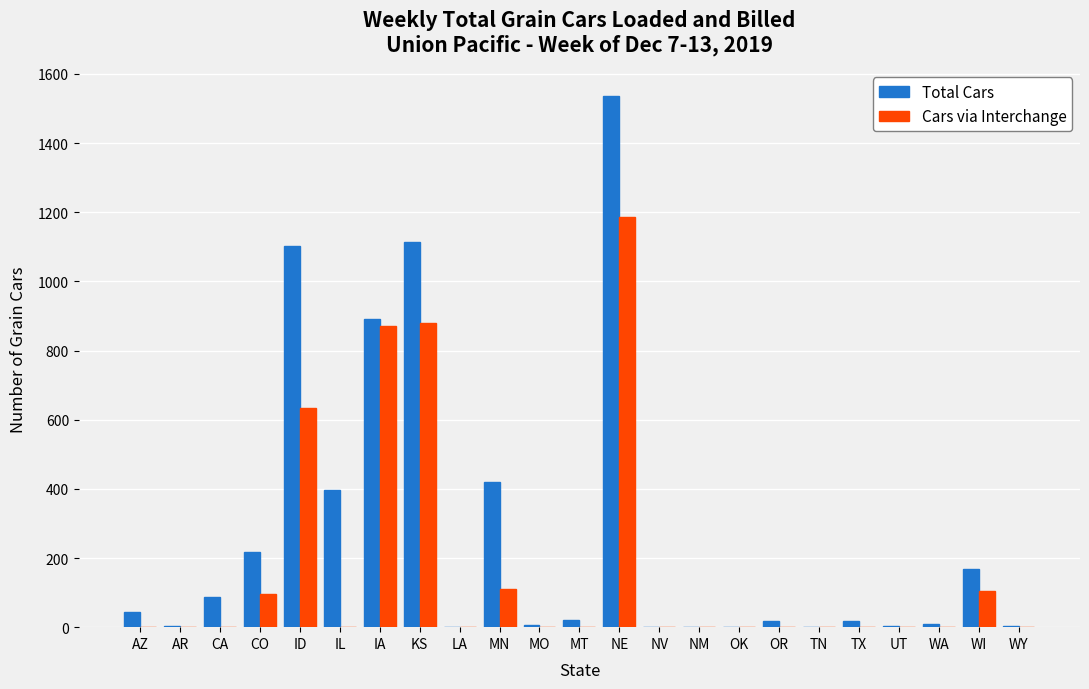

At which category is the sum across all series the highest?

NE